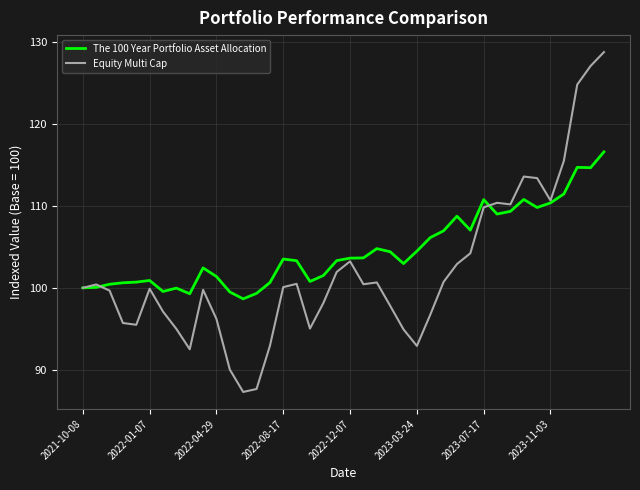

List the series in order of their peak value, highest first.

Equity Multi Cap, The 100 Year Portfolio Asset Allocation